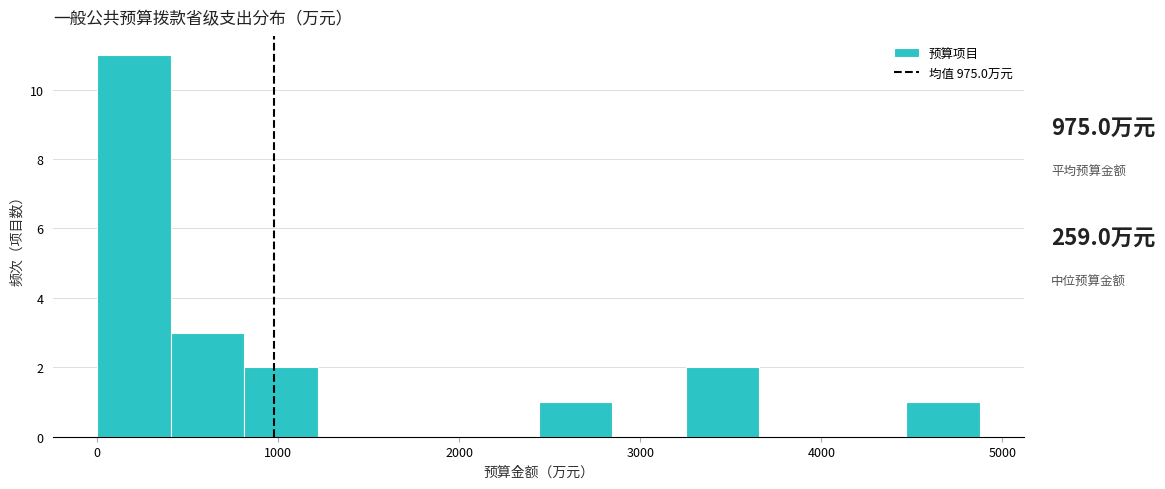

Reading left to right, transcribe this chart: for each bar, give the range it covers on the x-axis and its height. Neither the bar edges nor the heights are printed on the chart, so give them approximately, as read against the axes.

0 to 400: 11
400 to 800: 3
800 to 1200: 2
1200 to 1600: 0
1600 to 2000: 0
2000 to 2400: 0
2400 to 2800: 1
2800 to 3300: 0
3300 to 3700: 2
3700 to 4100: 0
4100 to 4500: 0
4500 to 4900: 1